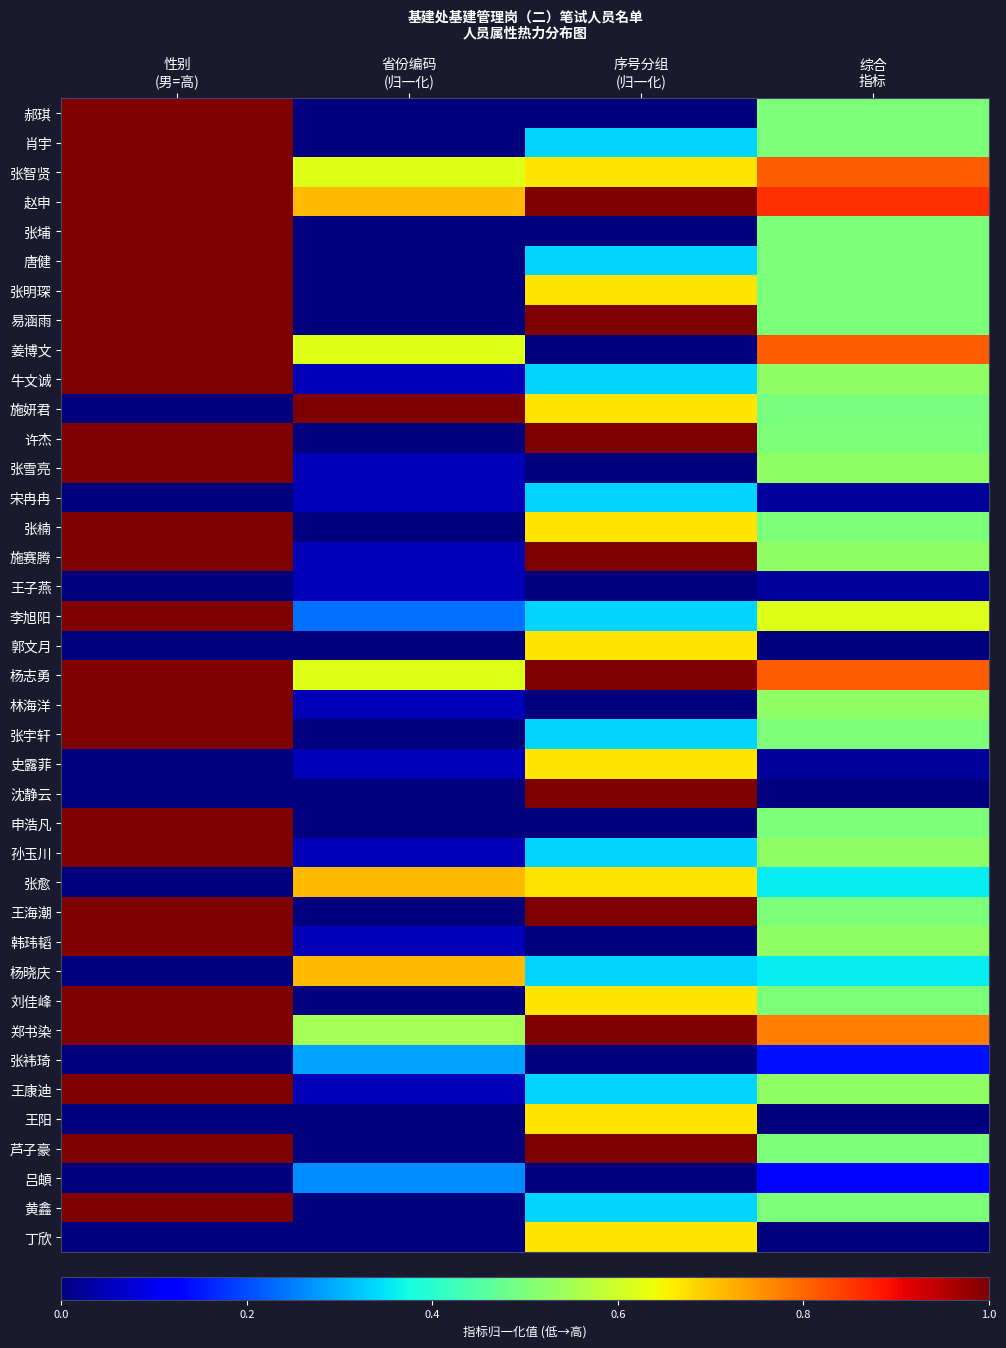

What is the total value across all series at 省份编码
(归一化)?

6.8